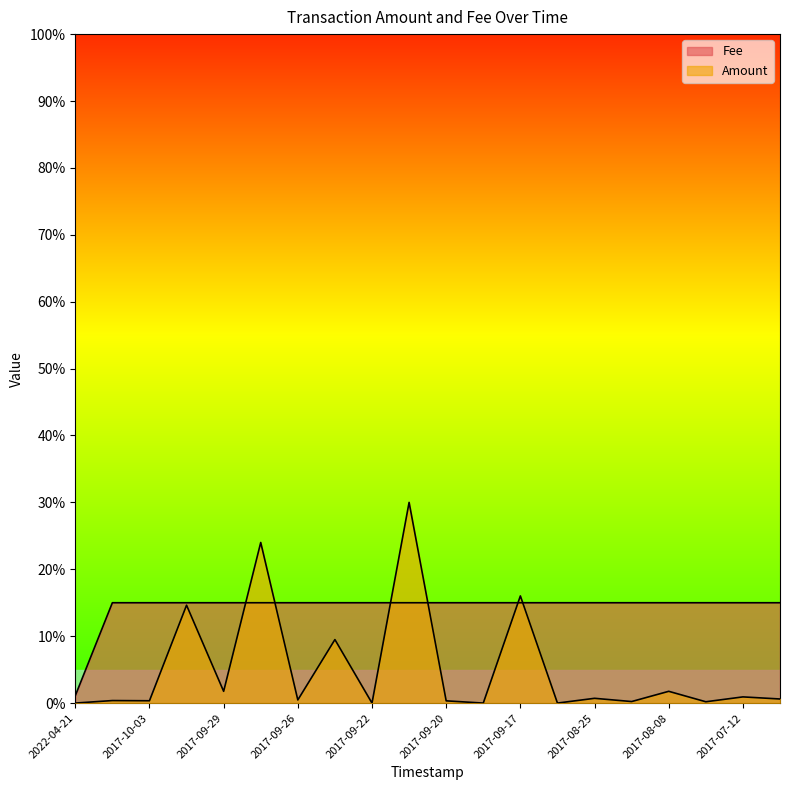

At how many categories does at least one series exceed 0?

20